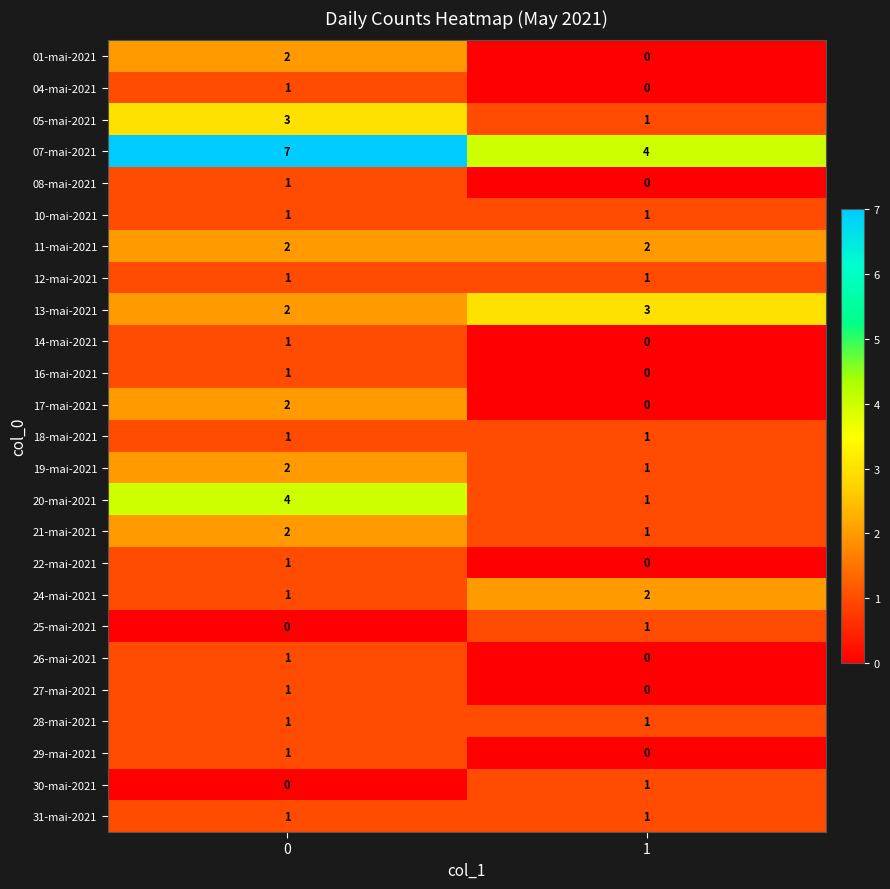

The value of 24-mai-2021 at 0 is 1. True or false?

True